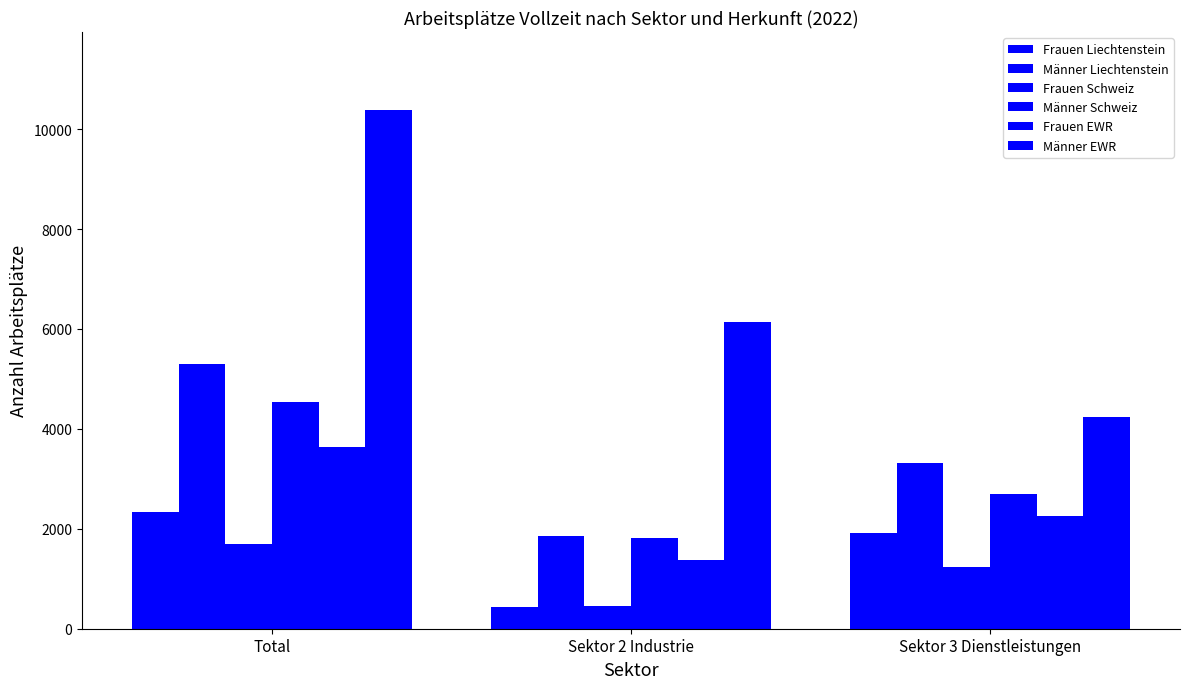

How many bars are there in total?

18